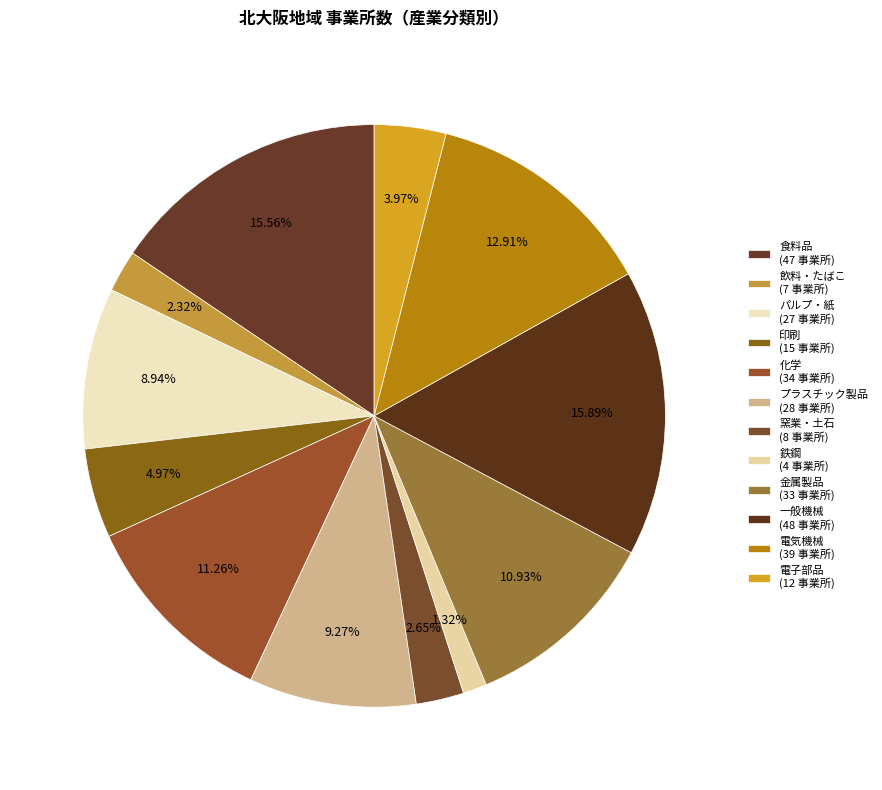

How many segments does this pie chart have?

12